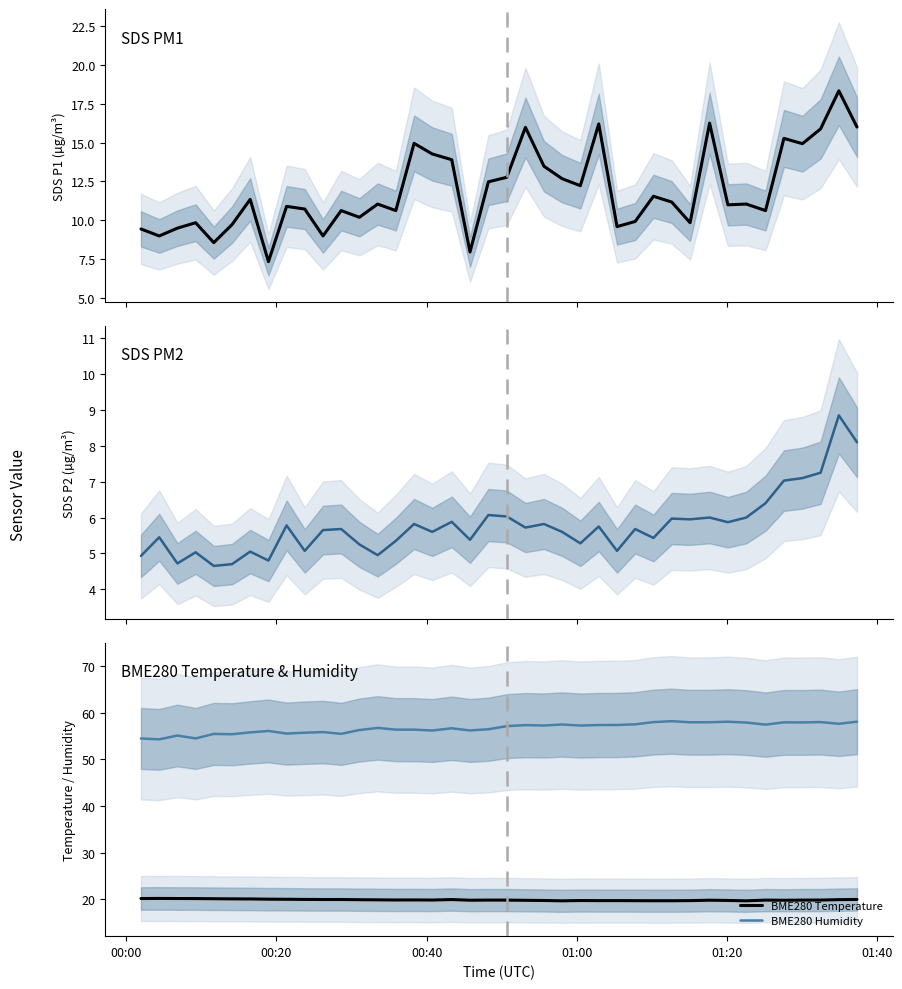

True or false: BME280 Humidity and BME280 Temperature cross at least once.

False